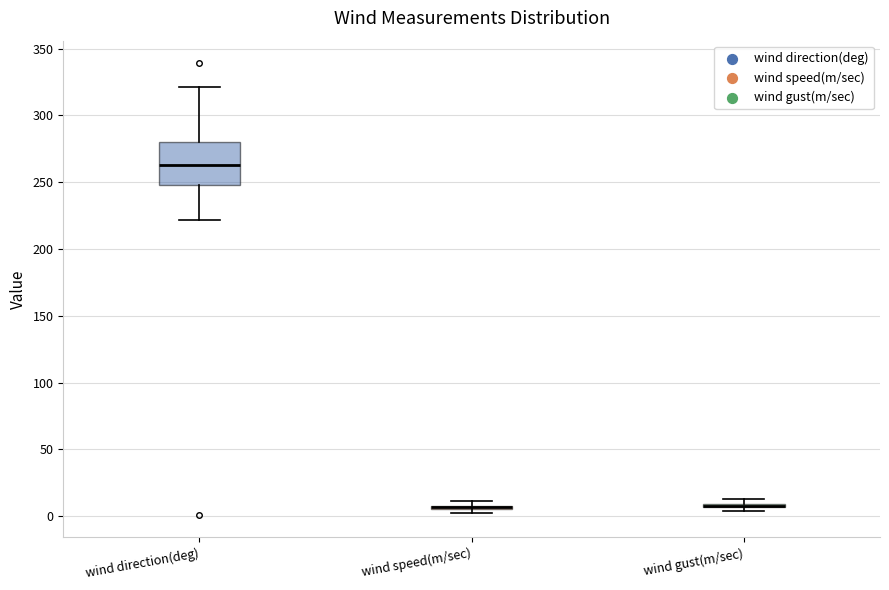

Where is the upper edge of the box for wind speed(m/sec) on the y-axis? The values are not printed on the chart, so give them approximately, as read against the axis.

10